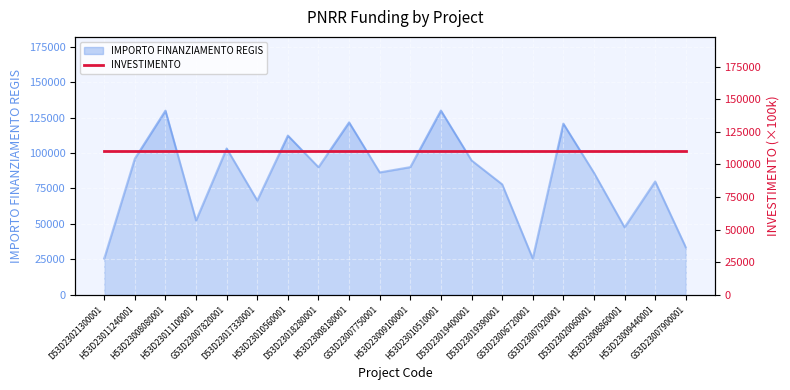

Rank the categories by value from highest to lowest.

H53D23010510001, H53D23008080001, H53D23008180001, G53D23007920001, H53D23010560001, G53D23007820001, H53D23011240001, D53D23019400001, H53D23009100001, D53D23018280001, G53D23007750001, D53D23020060001, H53D23009440001, D53D23019390001, D53D23017330001, H53D23011100001, H53D23008860001, G53D23007900001, D53D23021300001, G53D23006720001